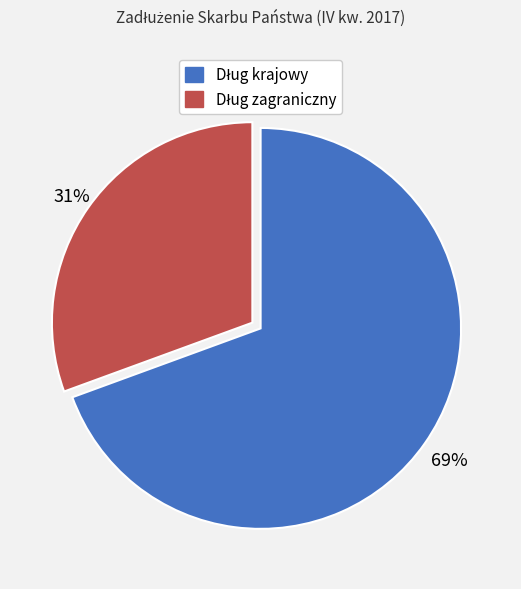

Is there any slice that represents more than half of the pie?

Yes